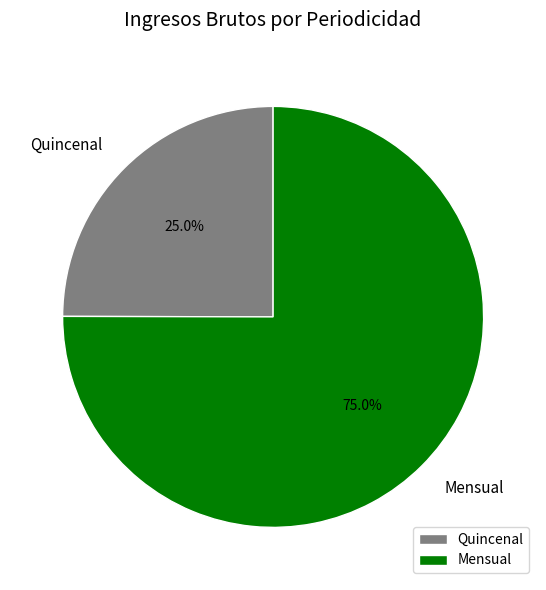

What is the largest slice in the pie chart?

Mensual